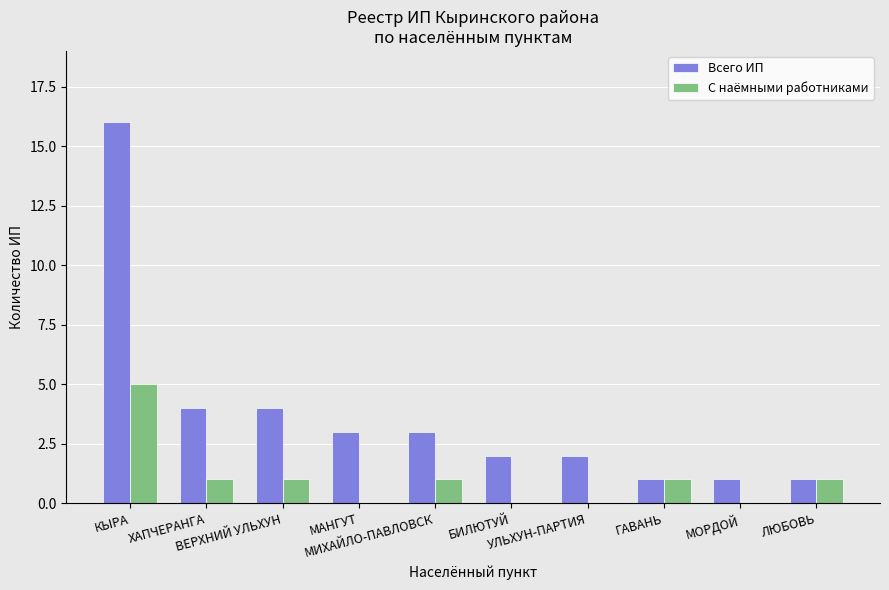

At which category is the sum across all series the highest?

КЫРА